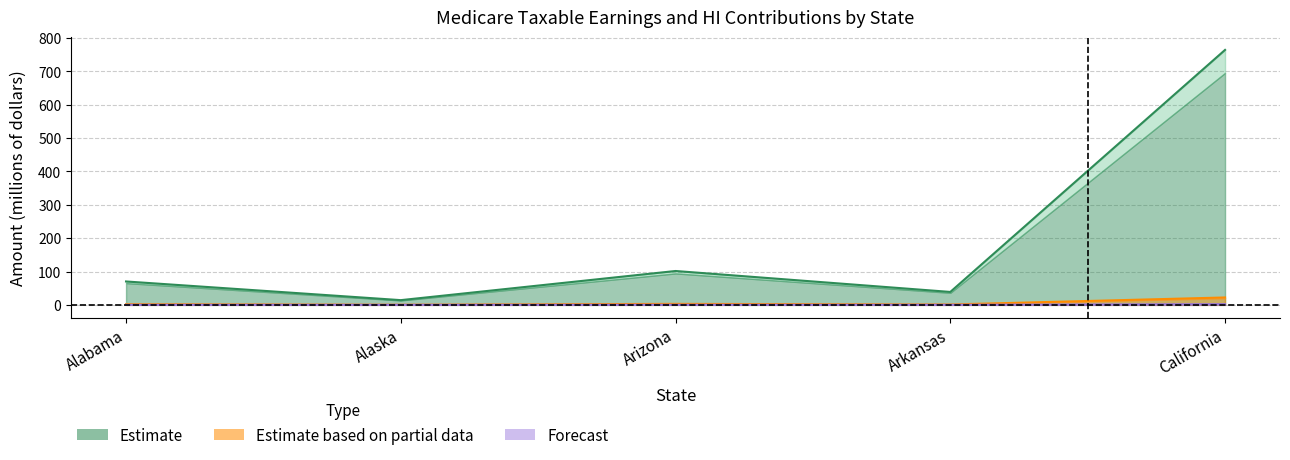

Is it true that Wage_Salary_Taxable equals 0.7 at Alaska?

False